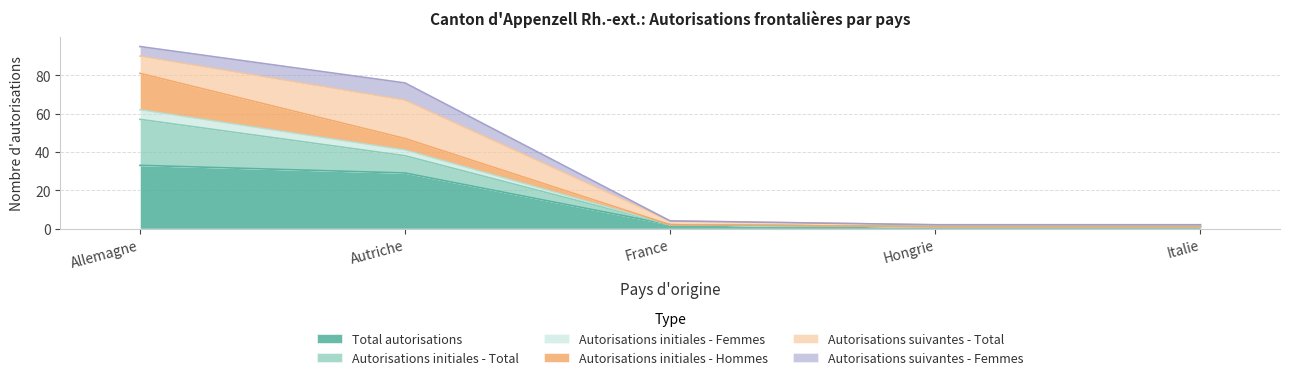

Which series changed the most between Allemagne and Autriche?

Autorisations initiales - Total